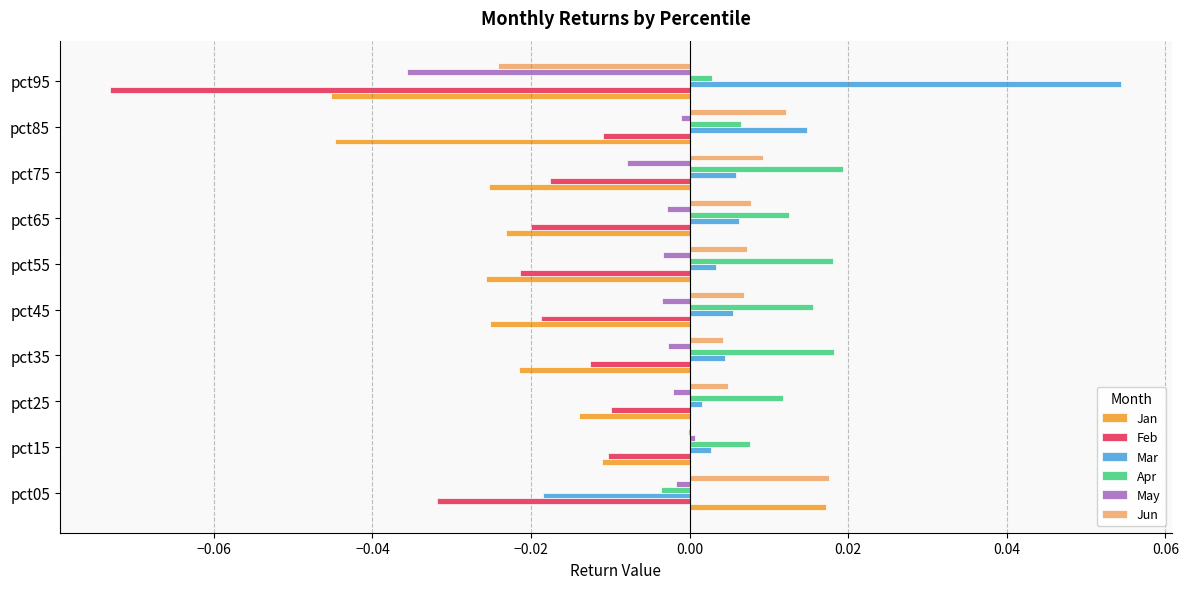

How many series are shown in this chart?

6